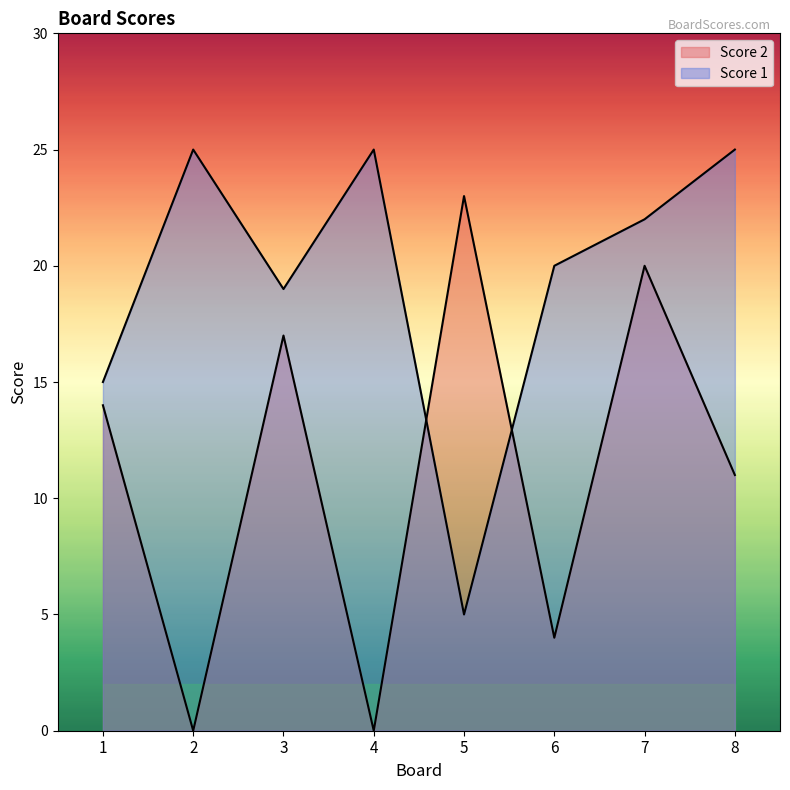

What is the total value across all series at 8?

36